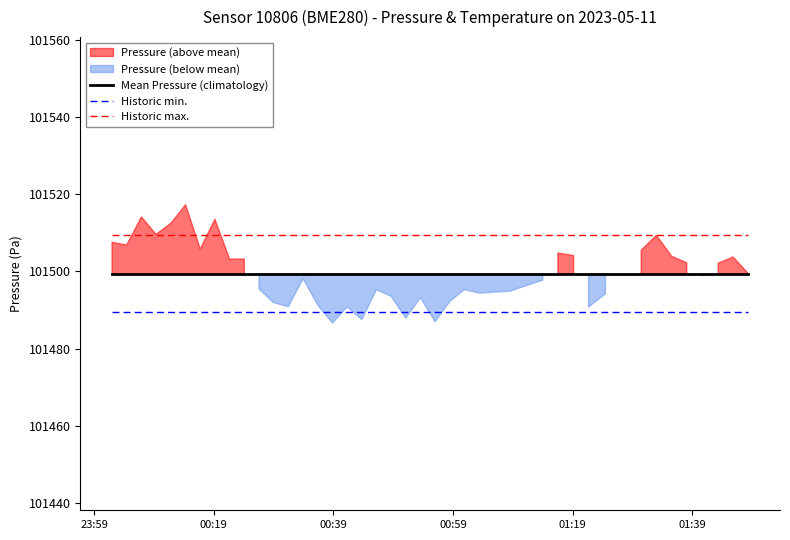

What is the highest value of the Historic max. series?

101509.4